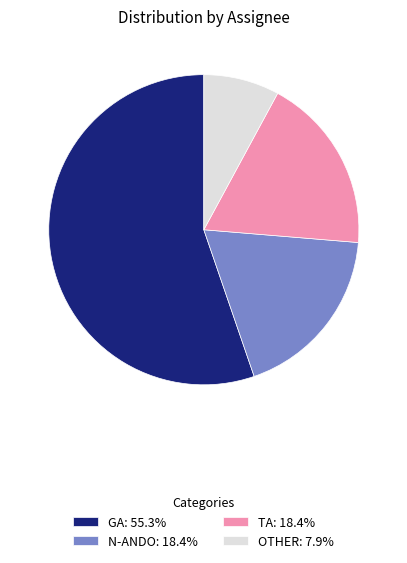

Is there any slice that represents more than half of the pie?

Yes